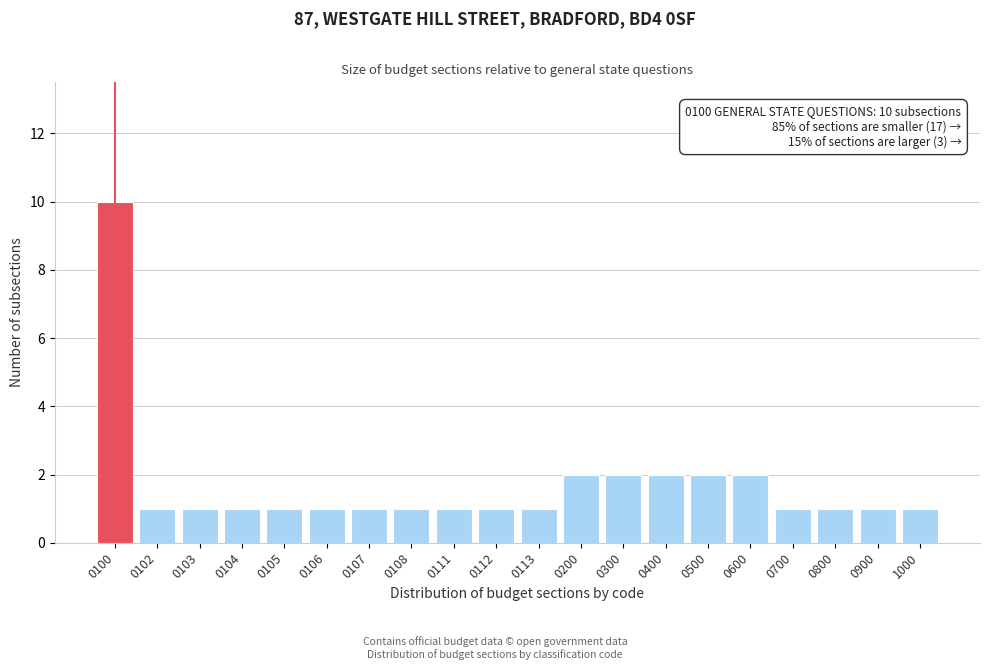

Reading right to left, transcribe all the data shown in this chart.

1	1	1	1	2	2	2	2	2	1	1	1	1	1	1	1	1	1	1	10